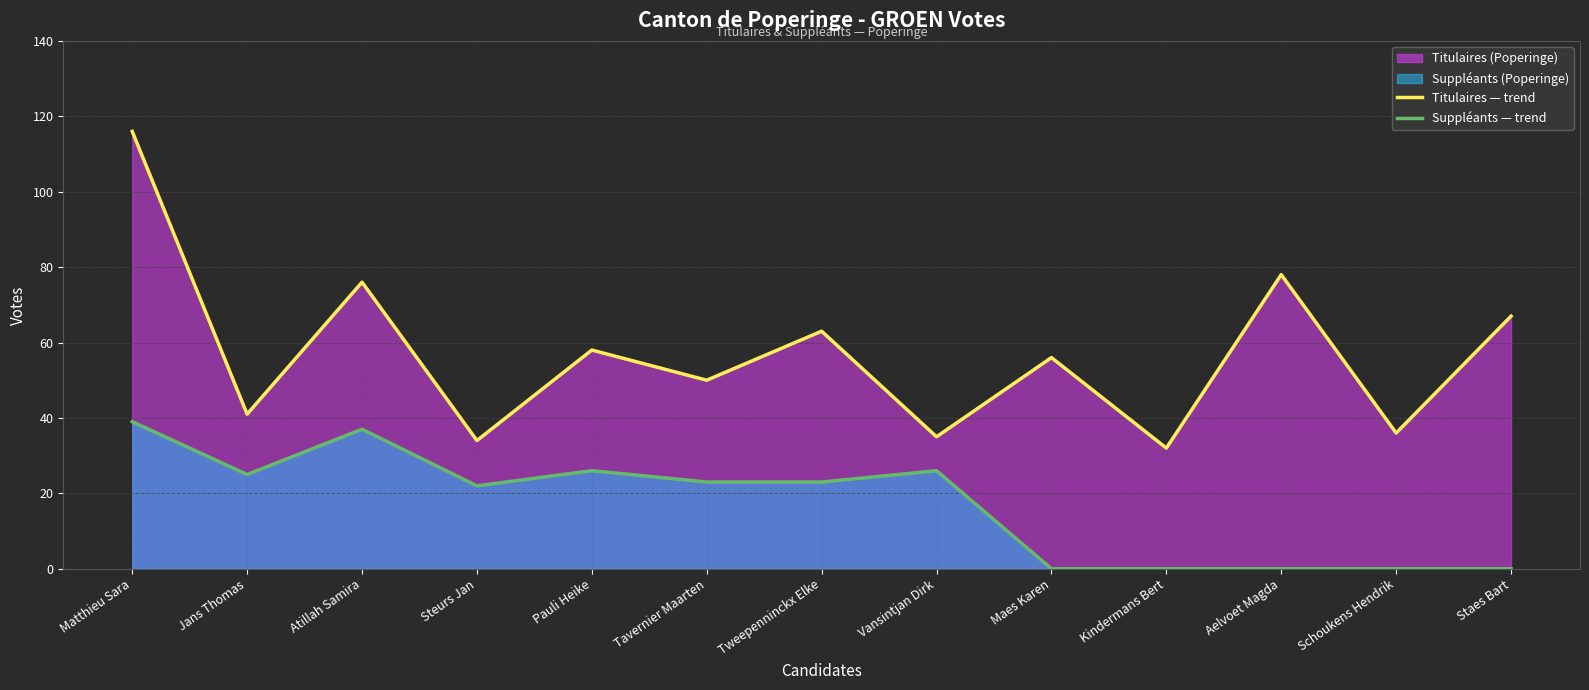

How many data points in Suppléants — trend are above 23?

5